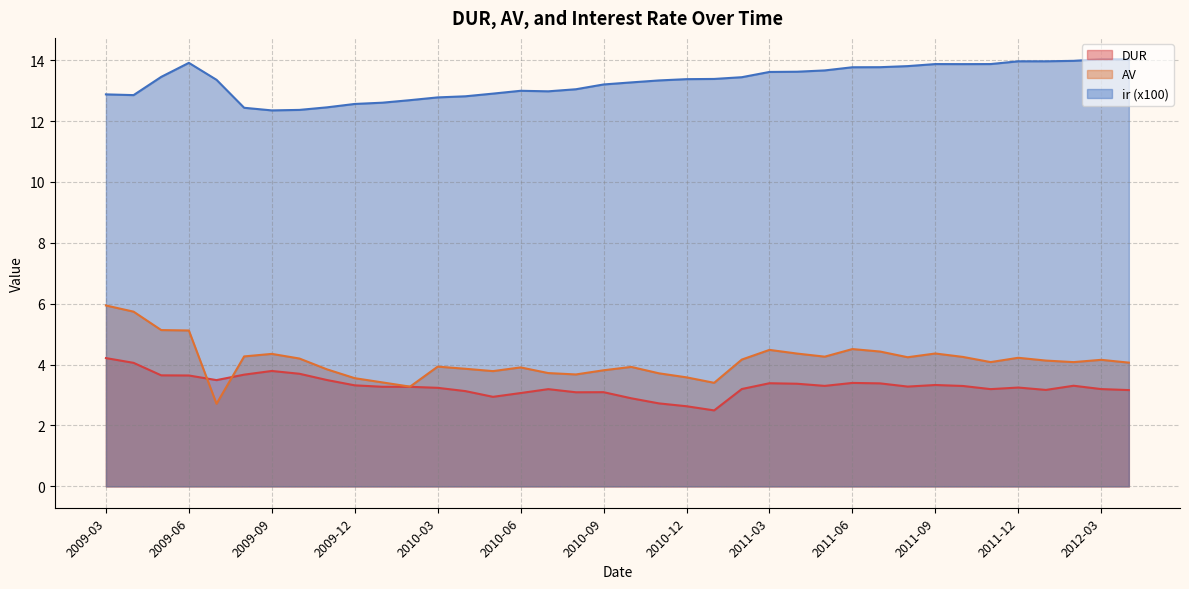

True or false: DUR and ir cross at least once.

False